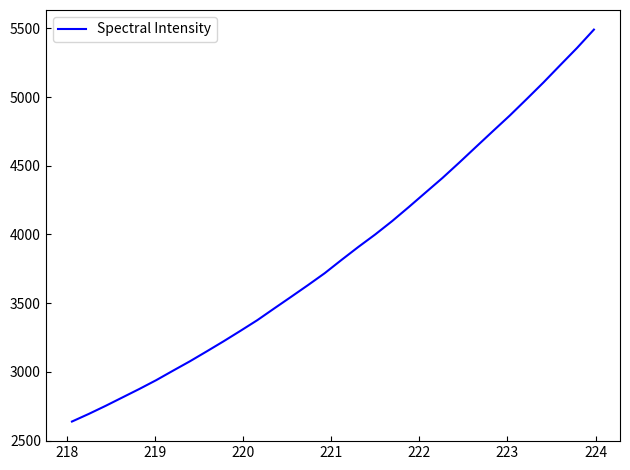

What is the difference between the maximum and minimum values?

2852.2